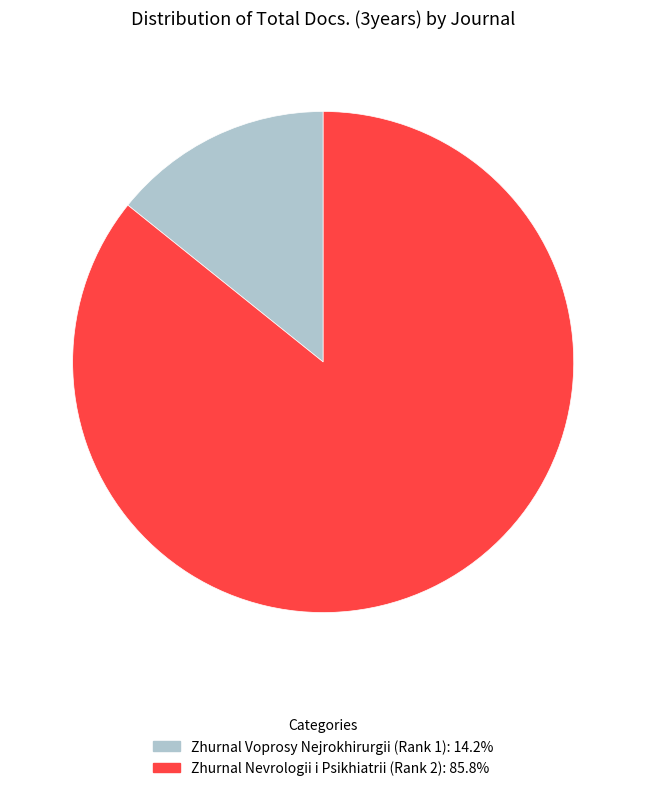

True or false: Zhurnal Voprosy Nejrokhirurgii (Rank 1) accounts for 14% of the total.

True